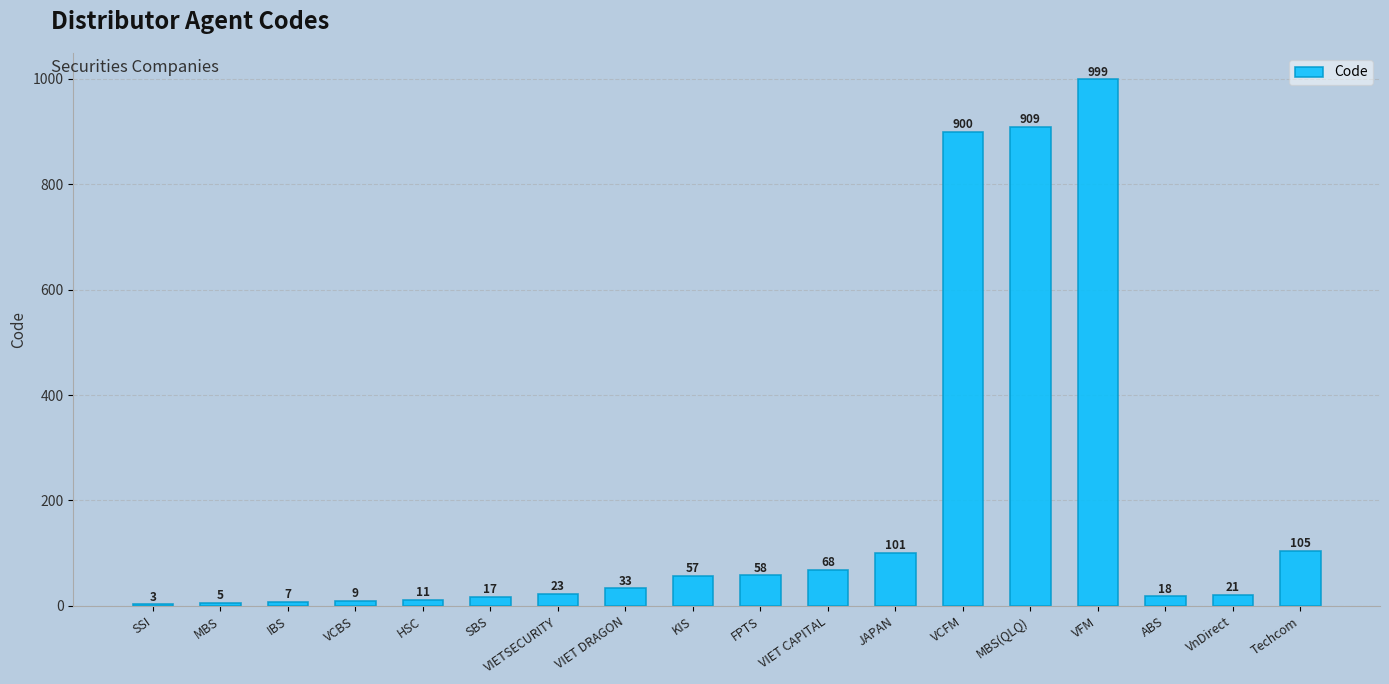

The value at VnDirect is 21. True or false?

True